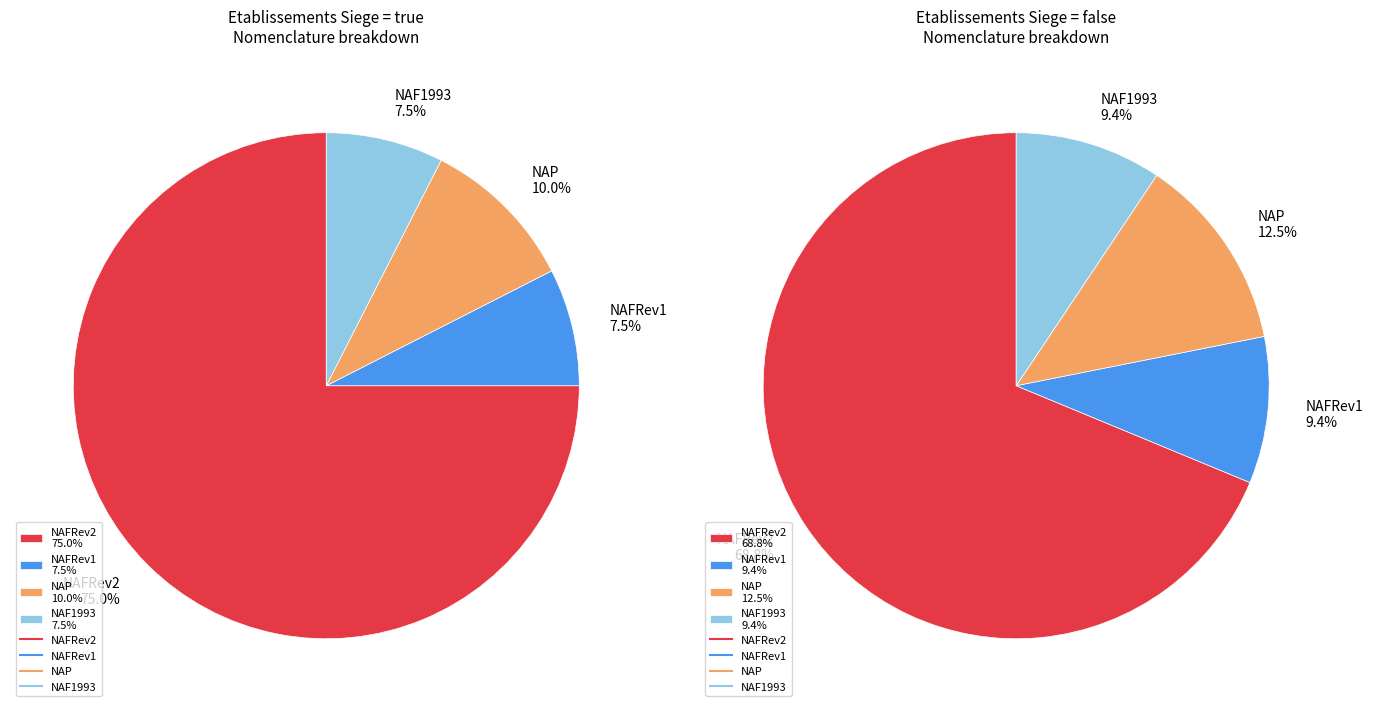

What portion of the pie excludes true?

48.1%